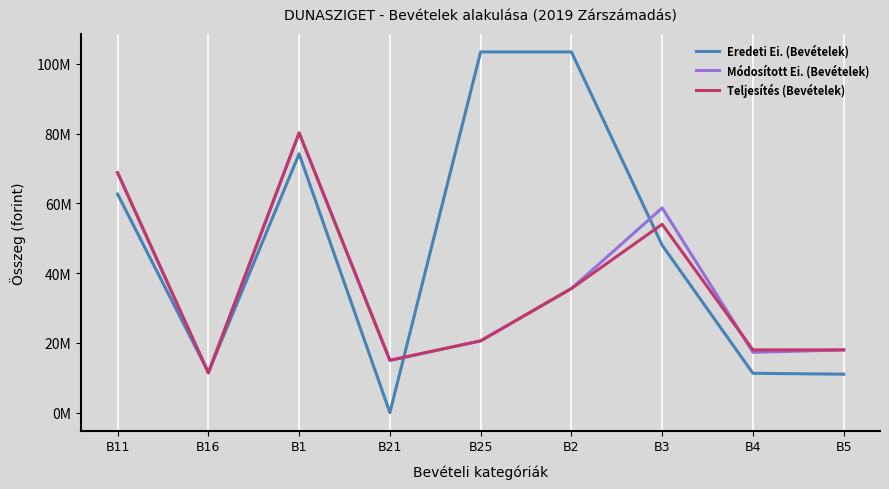

How many times do Eredeti Ei. (Bevételek) and Módosított Ei. (Bevételek) cross each other?

4